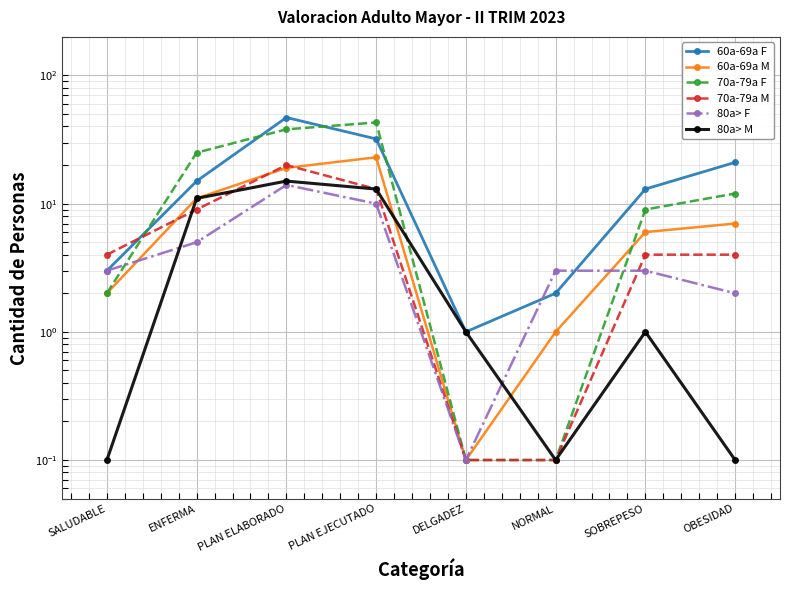

What position from the left is ENFERMA?

2